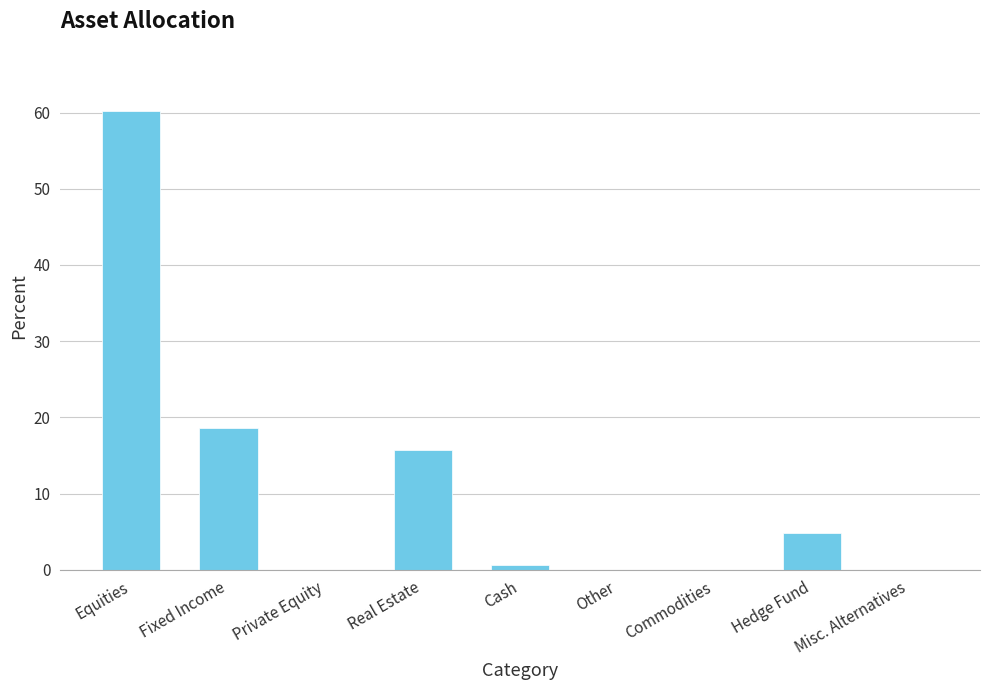

Count the number of data series in this chart.

1